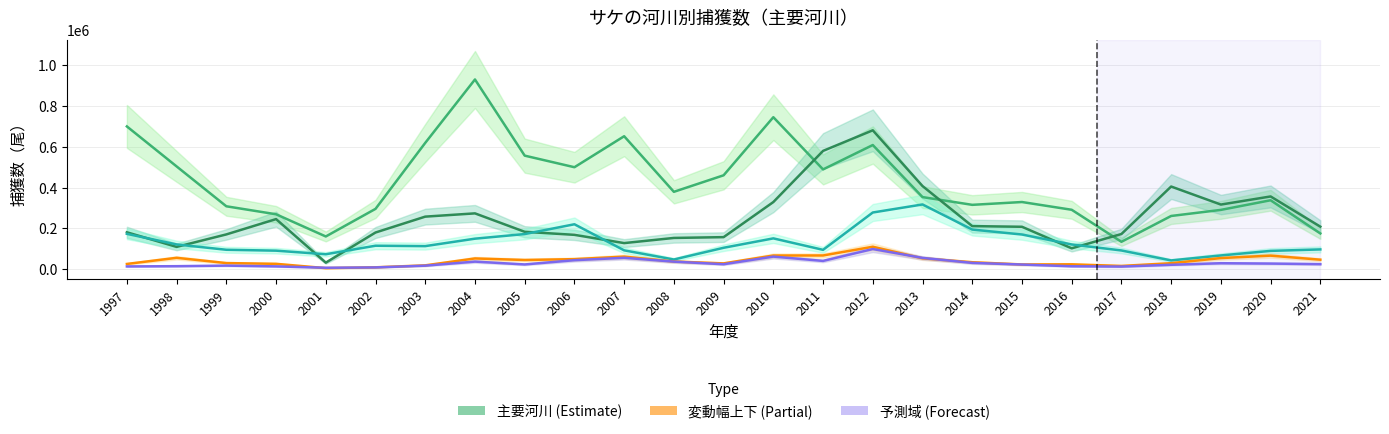

The value of 網走川 at 2018 is 549512. True or false?

False